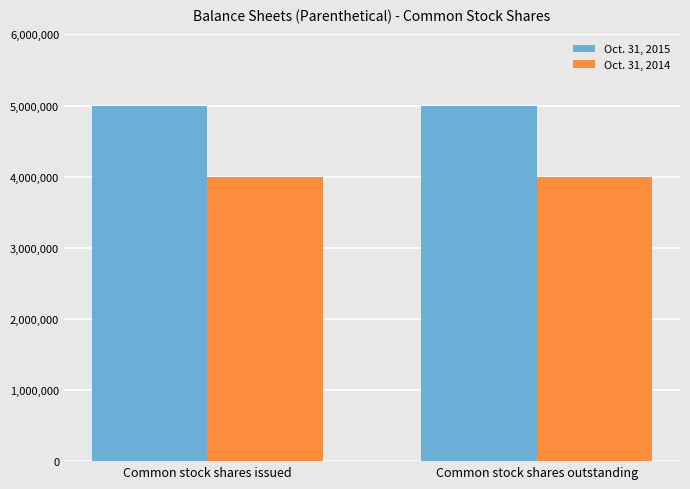

The Oct. 31, 2015 series shows 8800029 at Common stock shares issued. True or false?

False